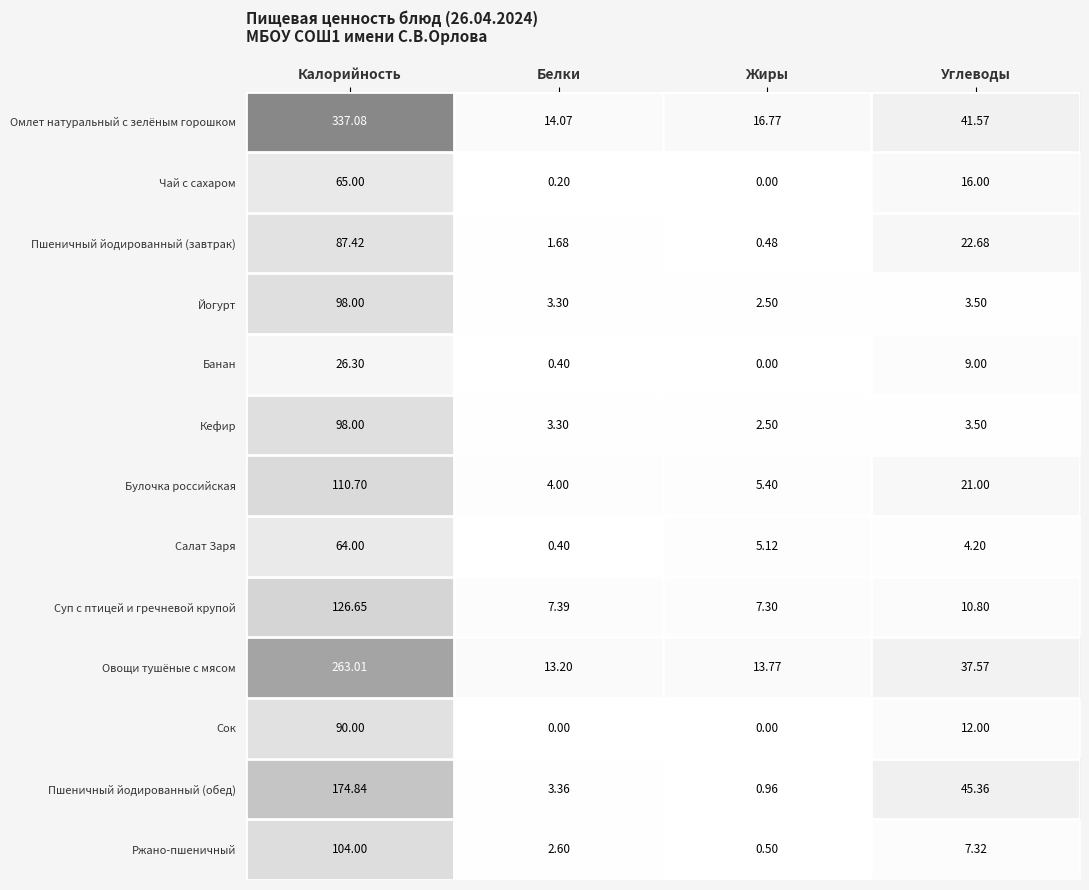

How many distinct data groups are displayed?

13